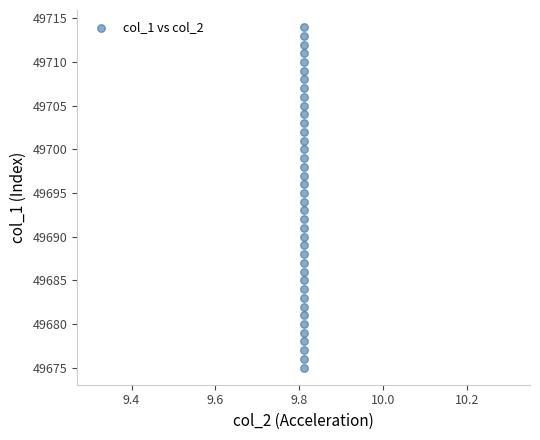

What is the range of Y values (max minus min)?

39